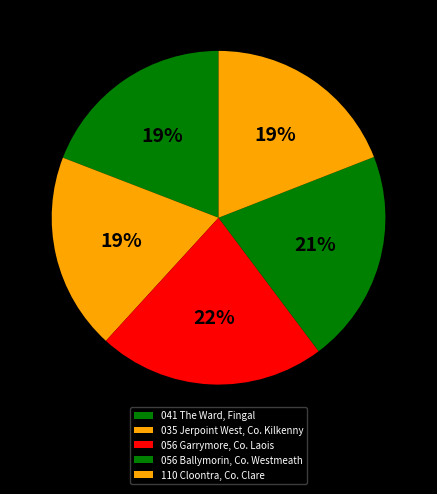

How many segments does this pie chart have?

5